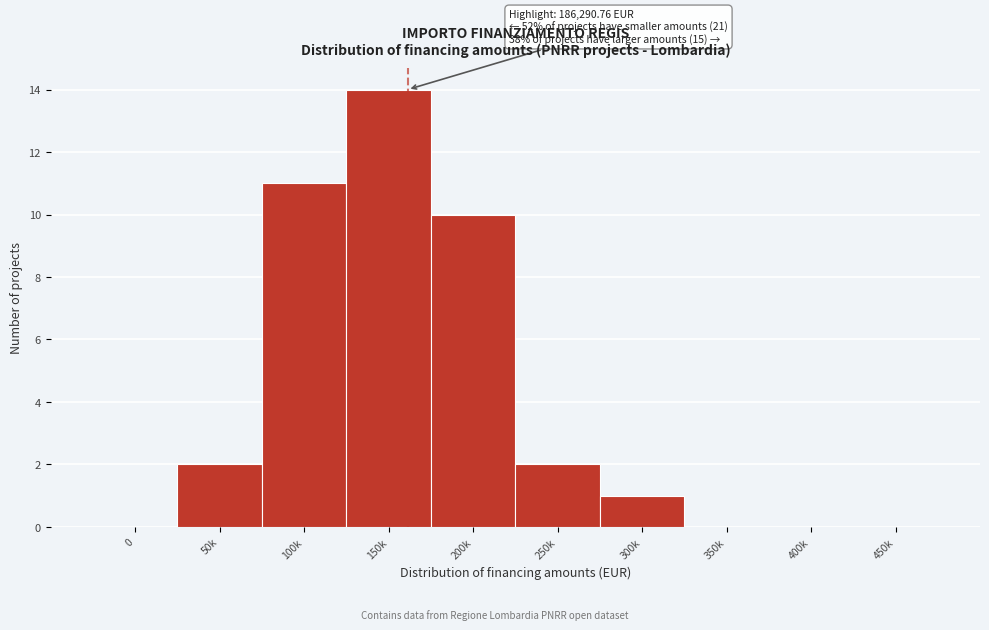

Reading left to right, what are all the values shown in this chart?

0=0	50k=2	100k=11	150k=14	200k=10	250k=2	300k=1	350k=0	400k=0	450k=0